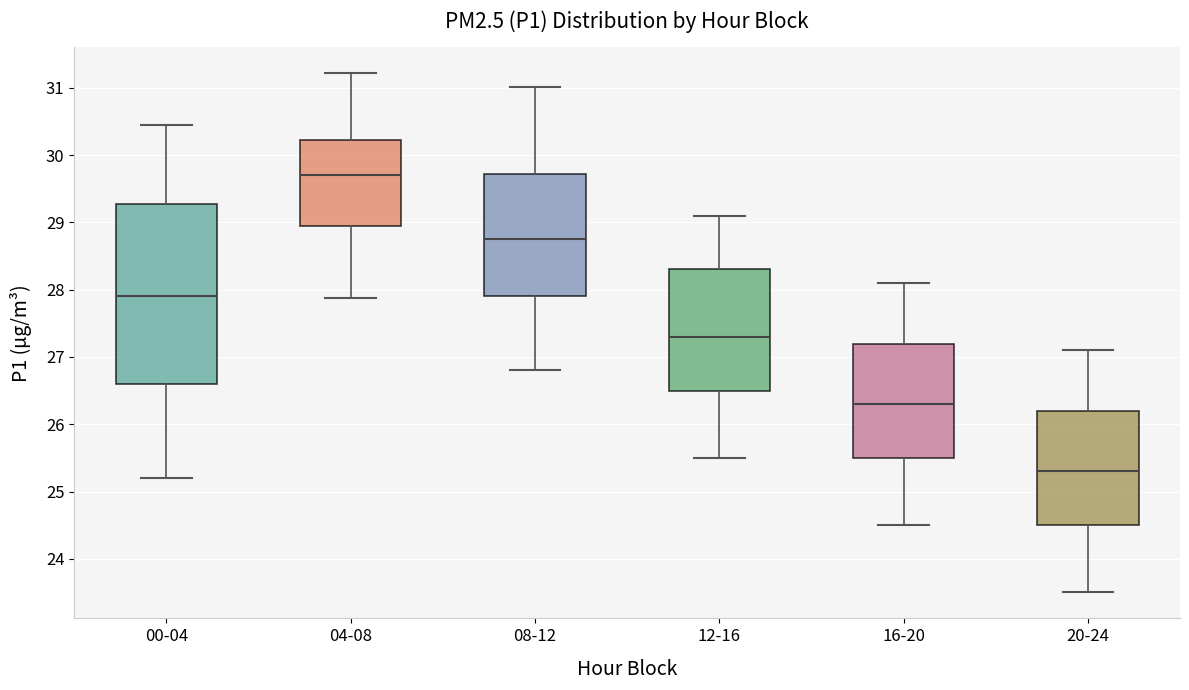

Which box's median line is the highest?

04-08